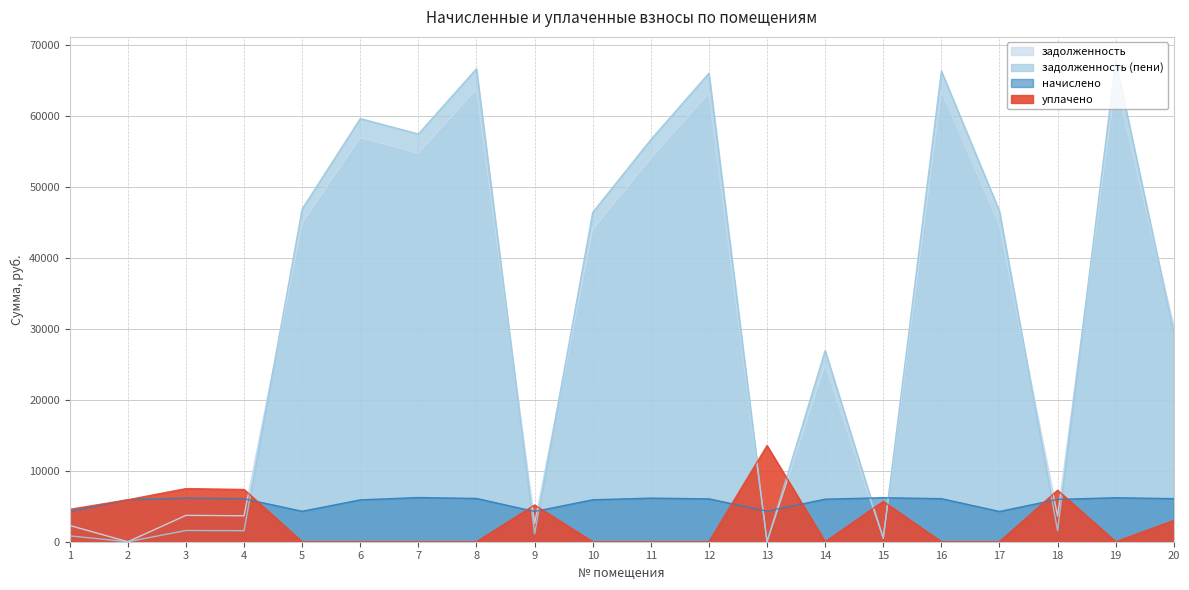

How many times do задолженность and задолженность (пени) cross each other?

6